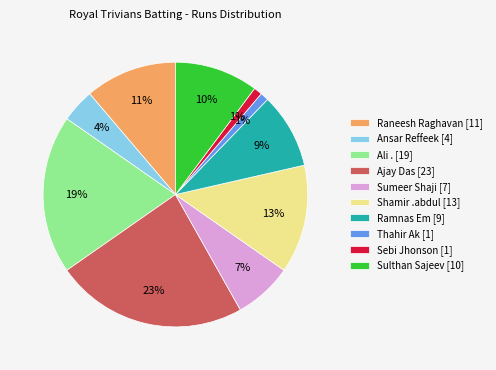

Is there a majority slice in this chart?

No